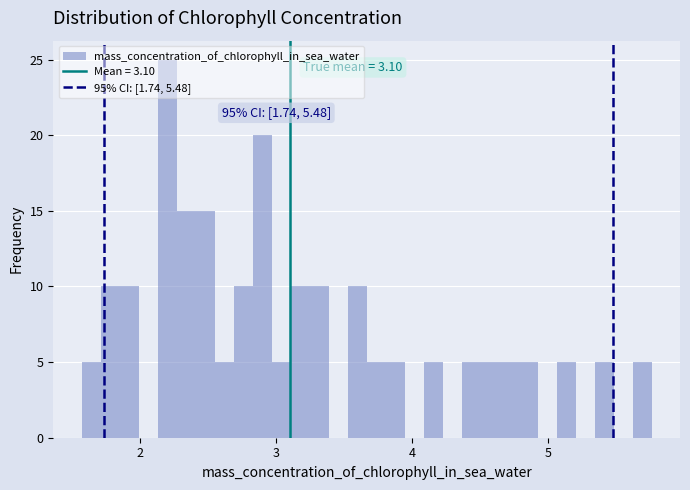

Read against the x-axis, roughly where is the centre of the tallest bar?

2.2